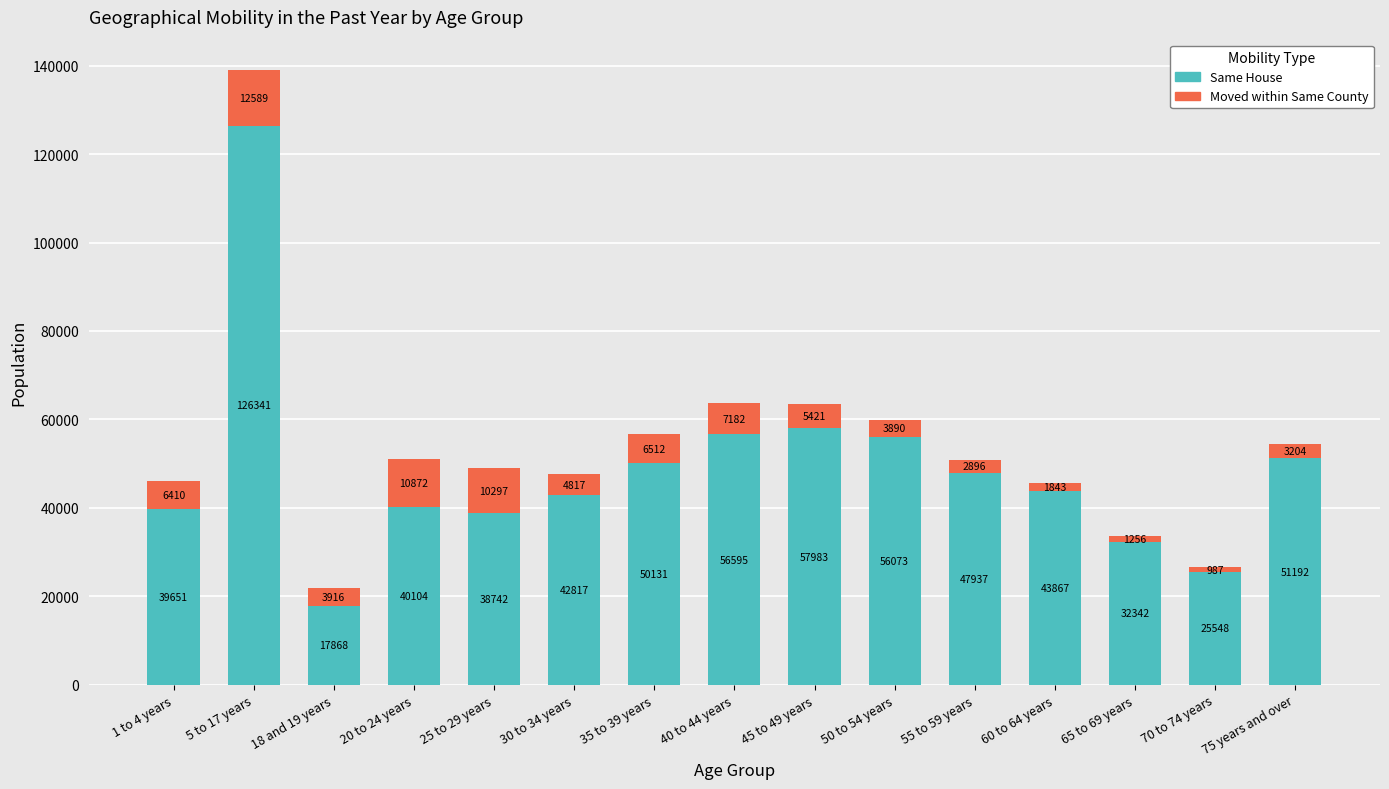

True or false: Same House has a value of 43867 at 60 to 64 years.

True